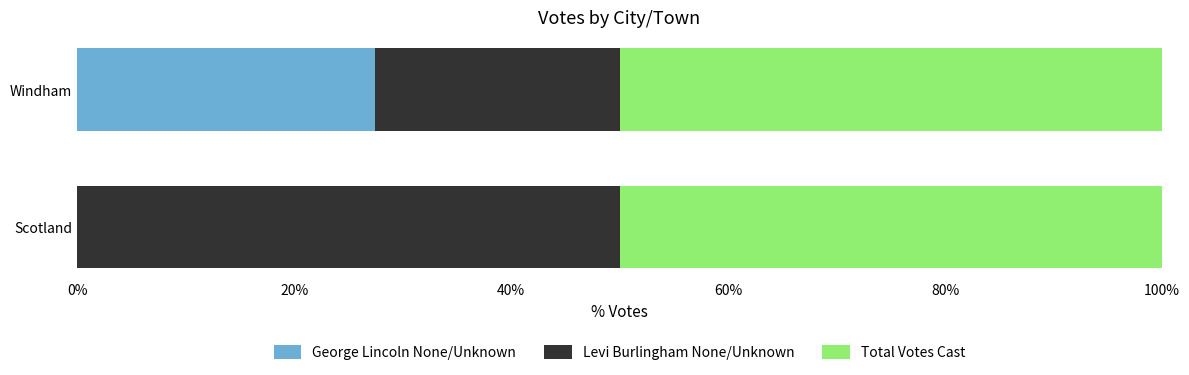

What is the sum of all George Lincoln None/Unknown values?

27.4